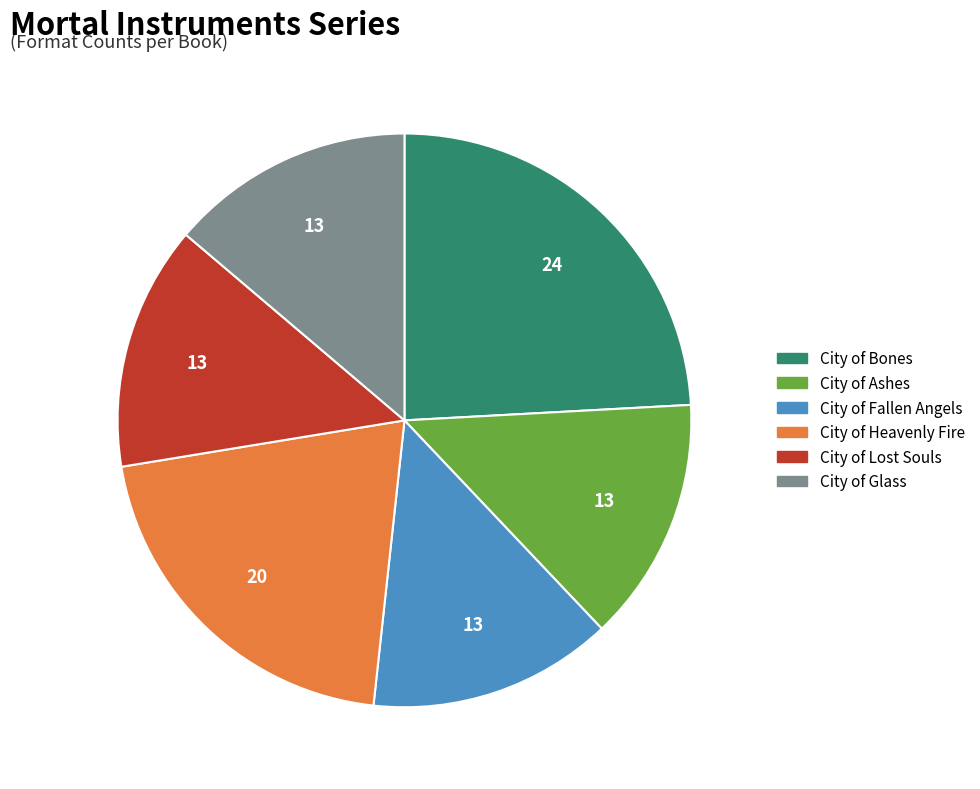

Does City of Bones account for over 50% of the chart?

No